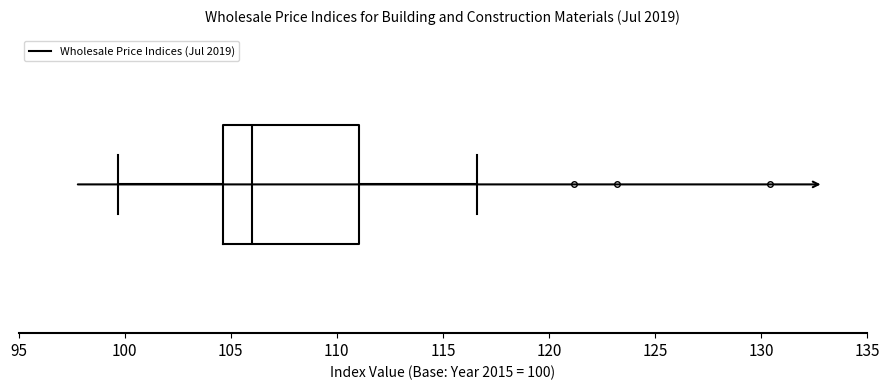

Transcribe this box plot: give where the median line is, the range the box spans, and where the two whiskers end, as read against the x-axis. The values are not printed on the chart, so give them approximately, as read against the axis.

median 106.0, box 104.5 to 111.0, whiskers 99.5 to 116.5